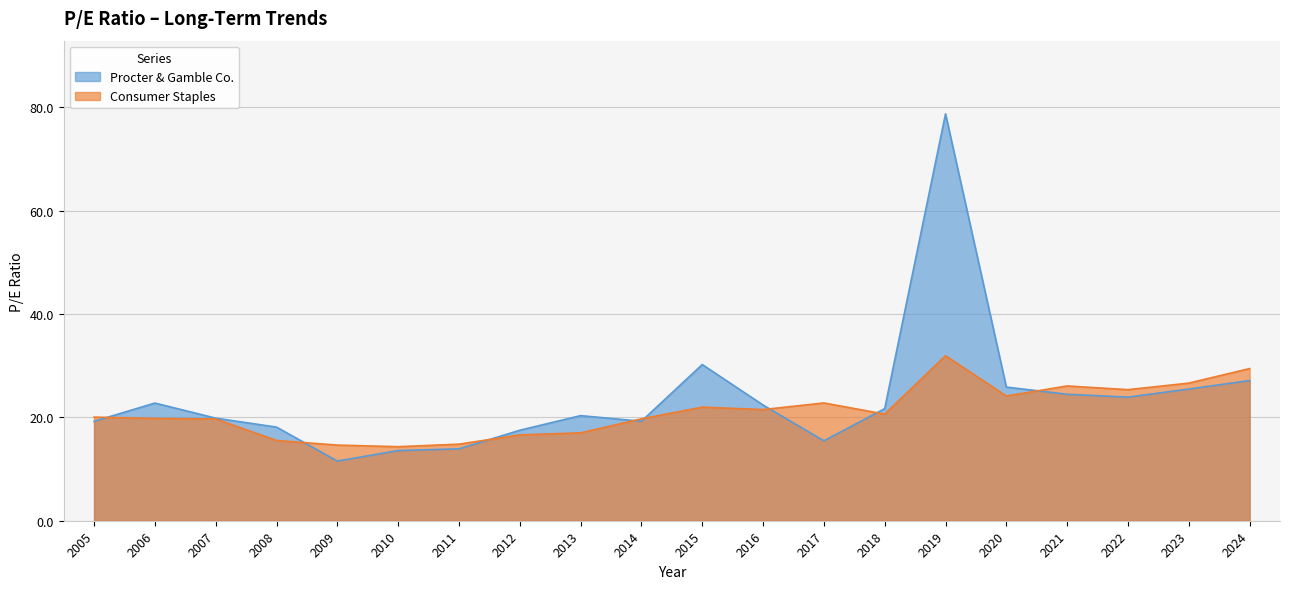

How many lines are shown in the chart?

2